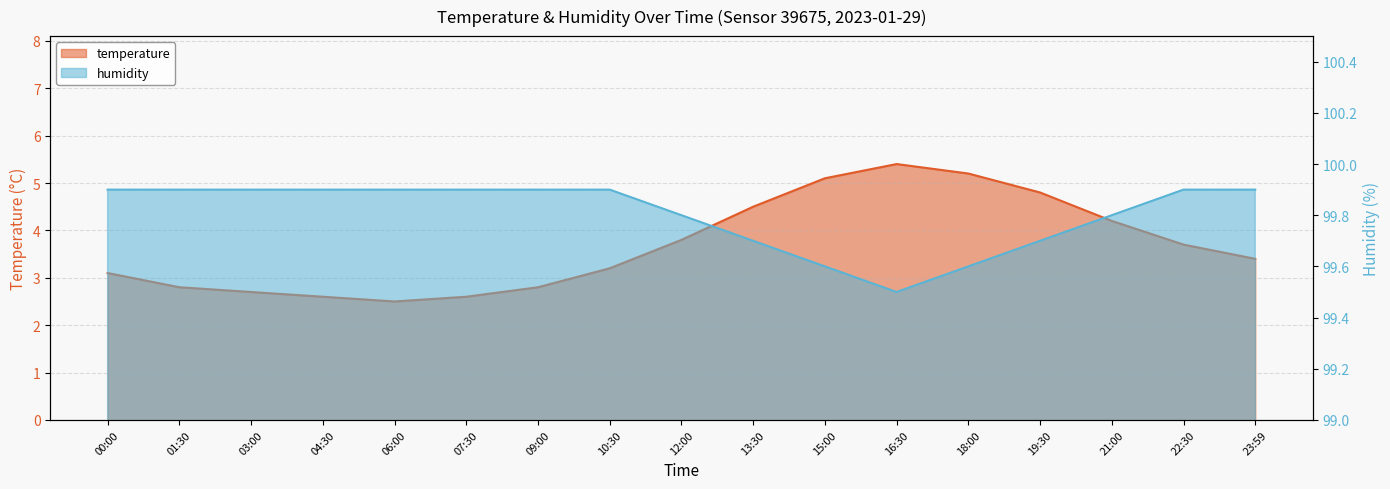

How many humidity values are between 99 and 100?

17